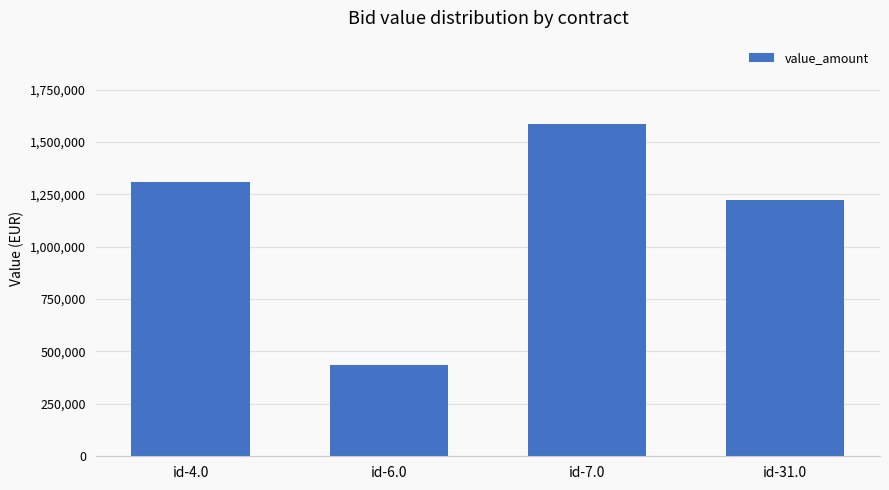

Reading left to right, extract all data points from this chart.

1307314.9	435815.8	1586406.1	1223193.5